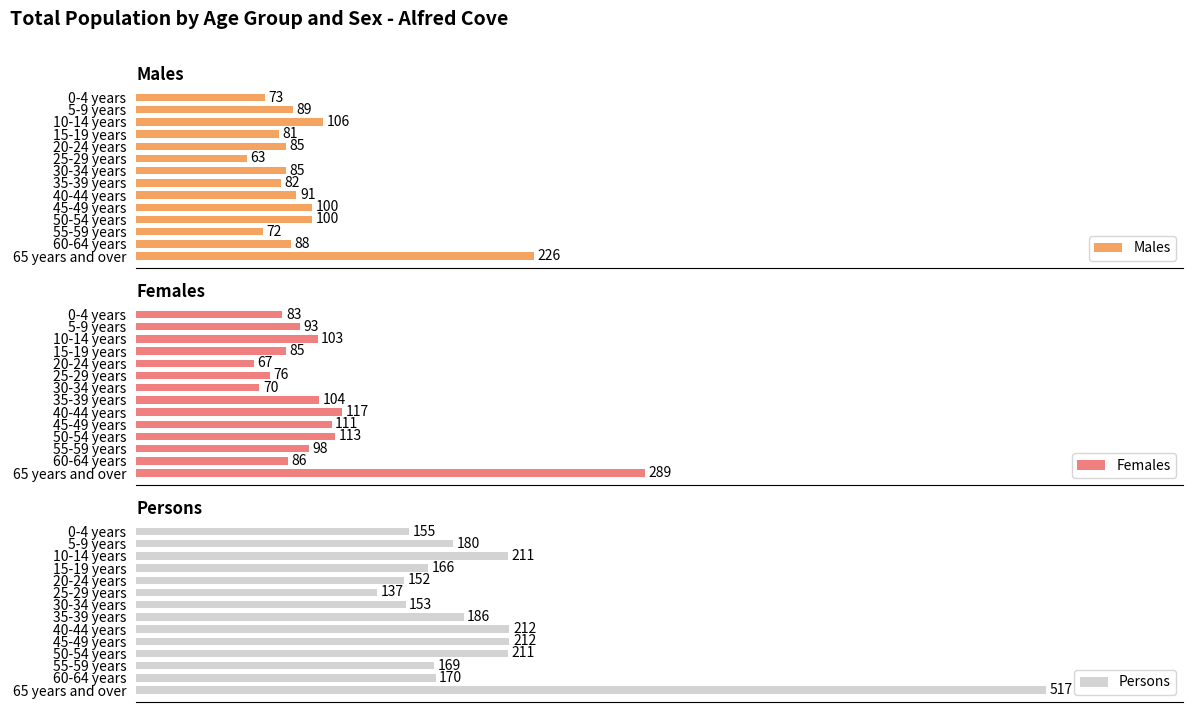

How many values in the Persons series exceed 180?

6